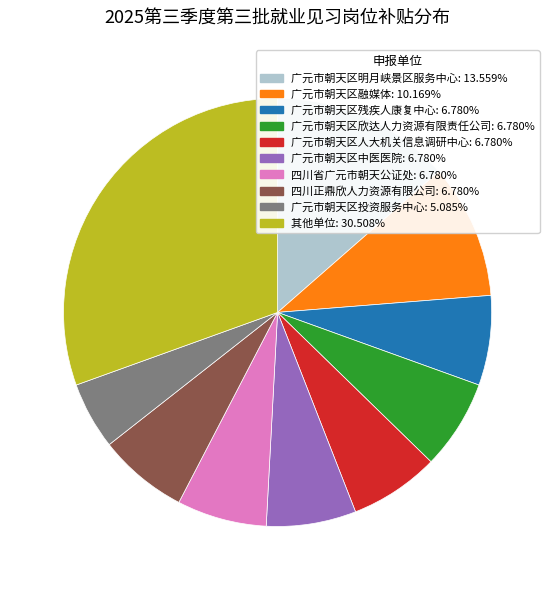

How many slices are in this pie chart?

10